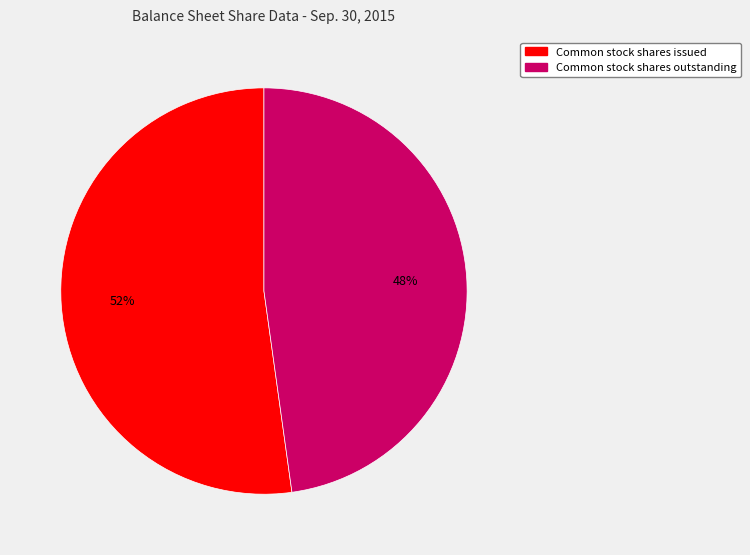

To the nearest percent, what is the difference between the largest and smallest slice percentages?

4%